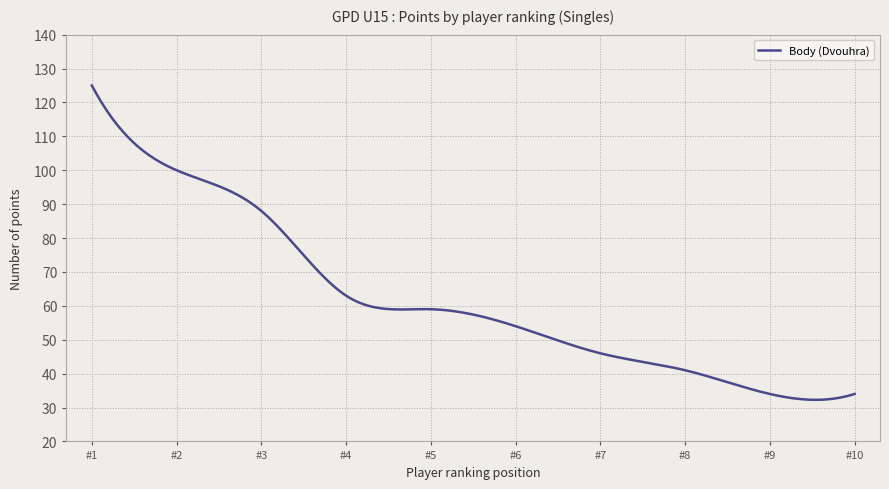

What is the greatest value displayed?

125.0